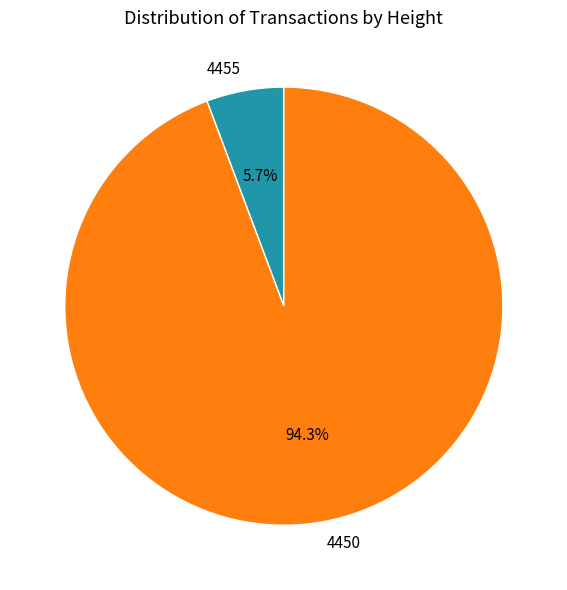

To the nearest percent, what is the combined percentage of 4455 and 4450?

100%